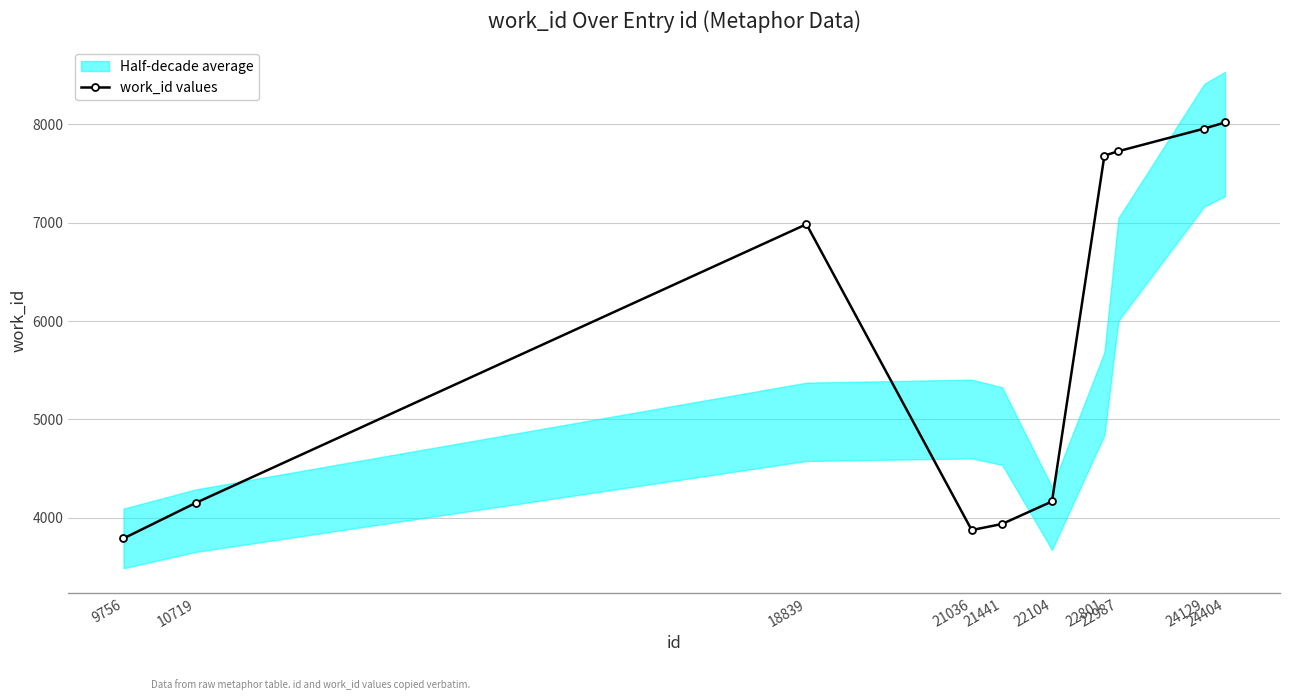

What is the sum of the values at 18839 and 21441?

10923